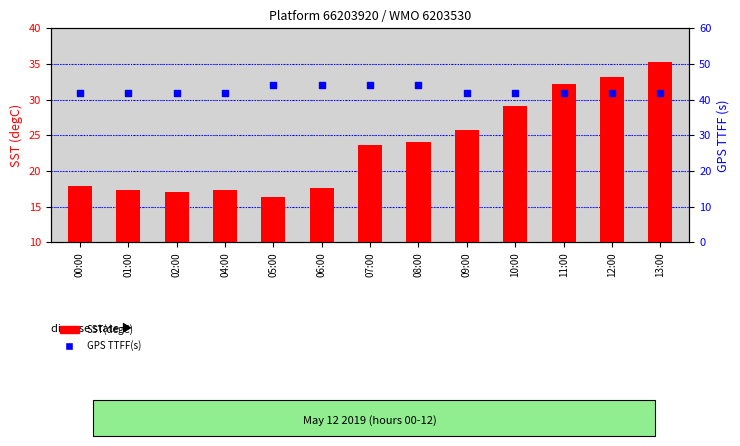

What are all the series names shown in the legend?

SST(degC), GPS TTFF(s)